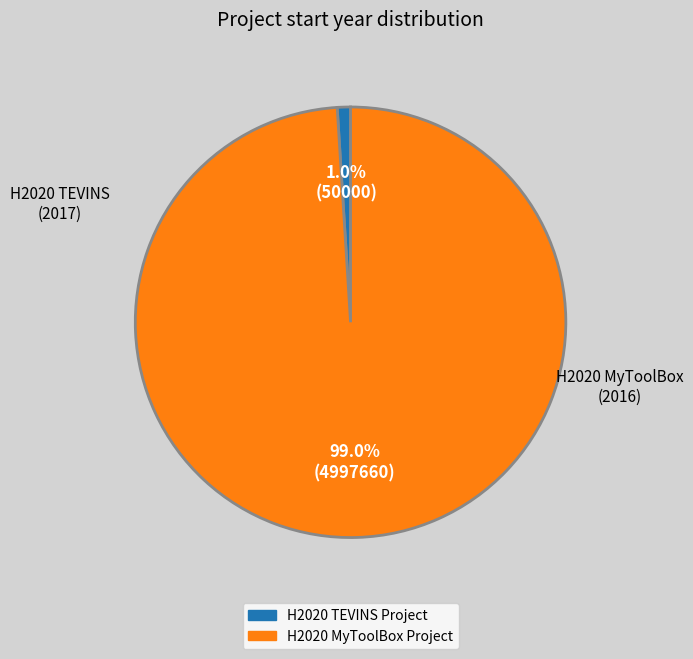

How many segments does this pie chart have?

2